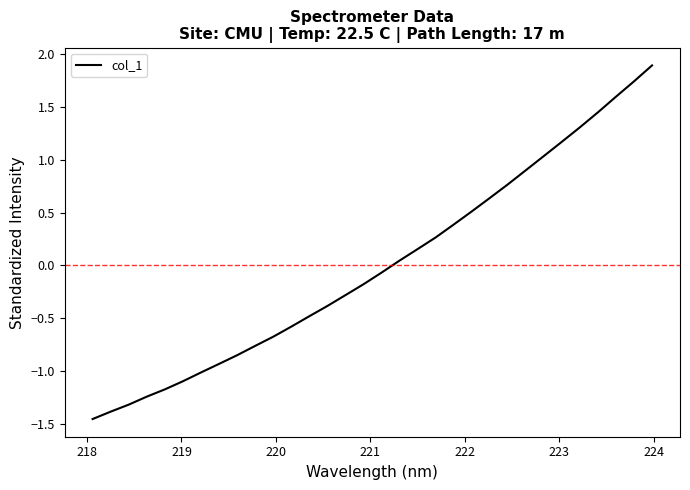

What is the greatest value displayed?

1.9